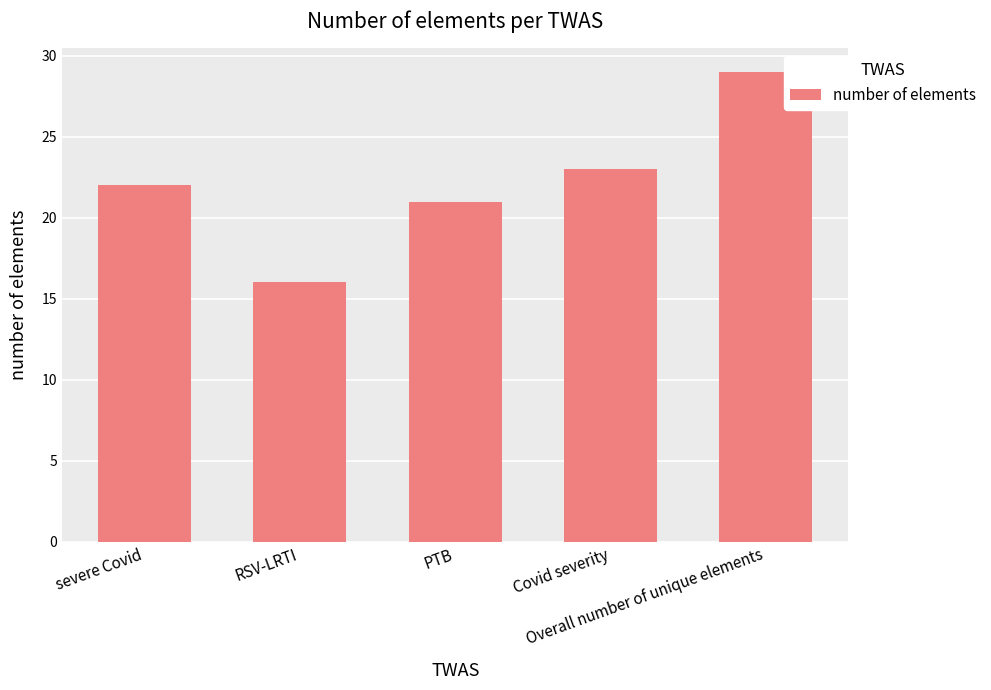

Is it true that the value at Overall number of unique elements is 29?

True